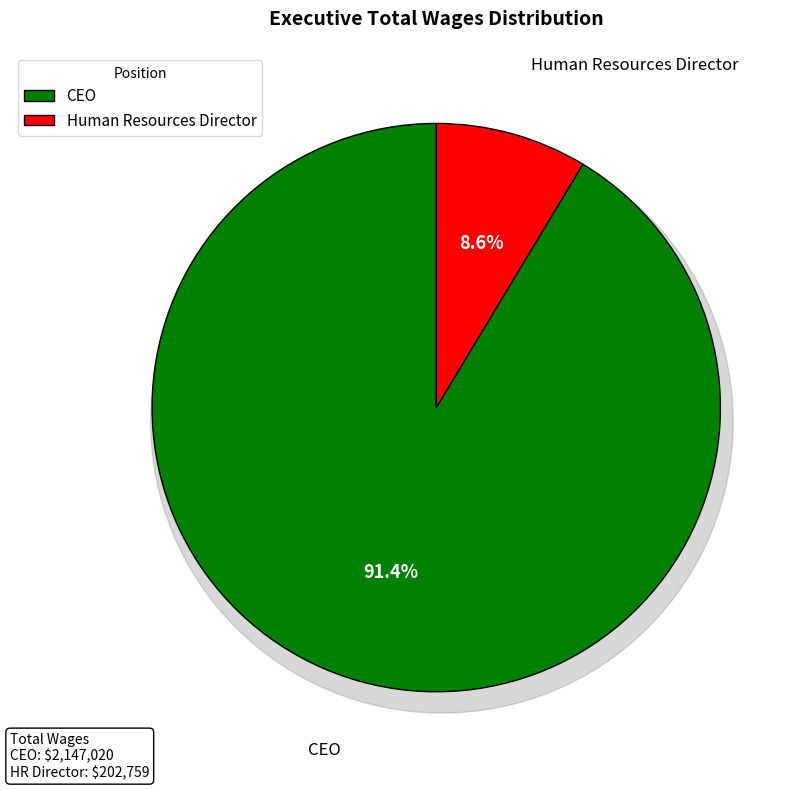

Which slice represents more than half of the pie?

CEO